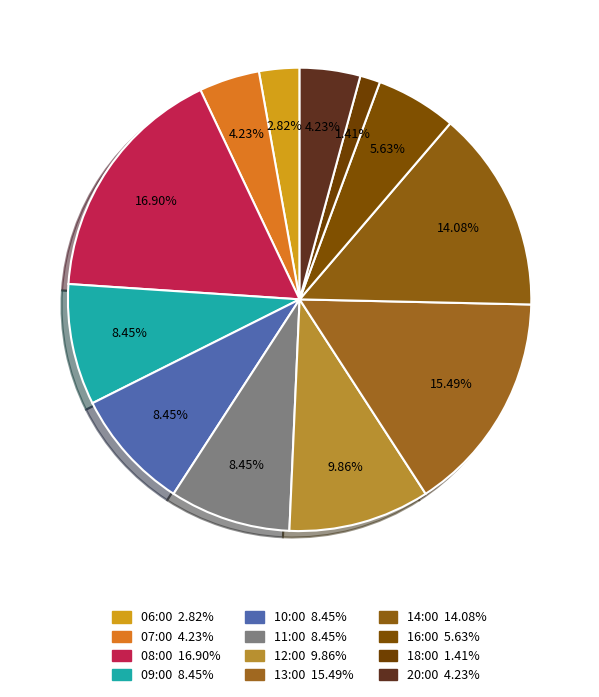

How many segments does this pie chart have?

12